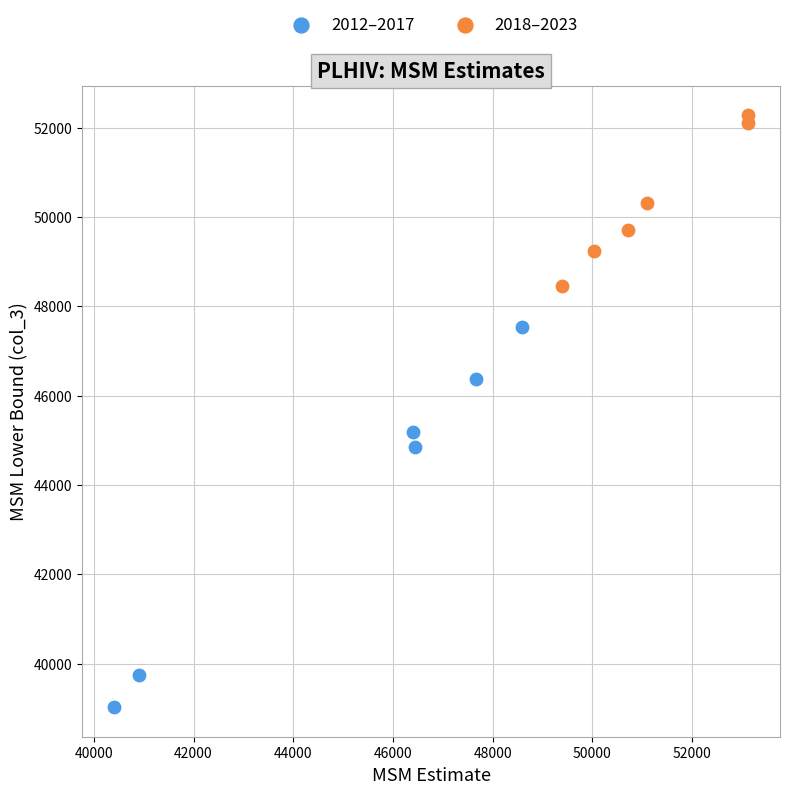

Which series has the widest spread of Y values?

2012–2017